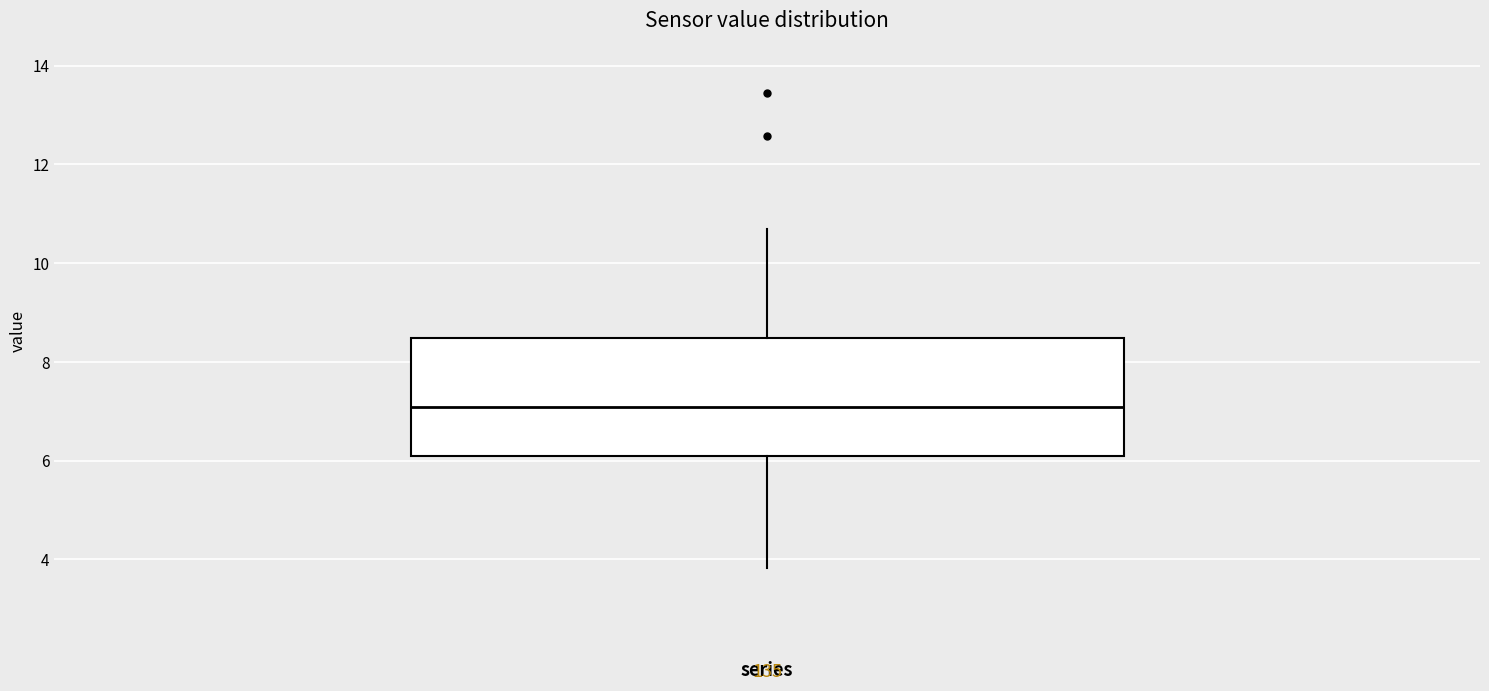

Transcribe this box plot: give where the median line is, the range the box spans, and where the two whiskers end, as read against the y-axis. The values are not printed on the chart, so give them approximately, as read against the axis.

median 7.0, box 6.0 to 8.4, whiskers 3.8 to 10.8